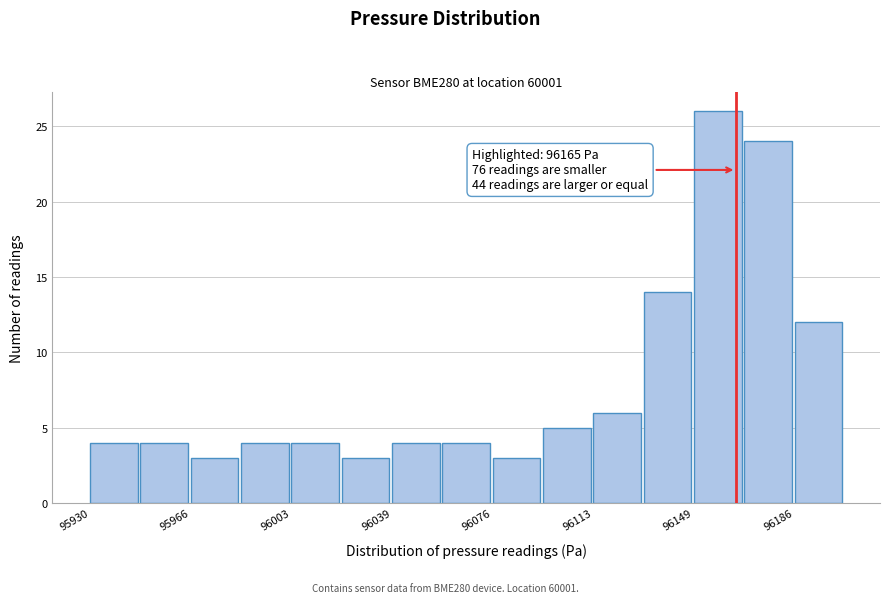

Around what value on the x-axis is the tallest bar? Give the approximate position of its centre, as read against the axis.

96160